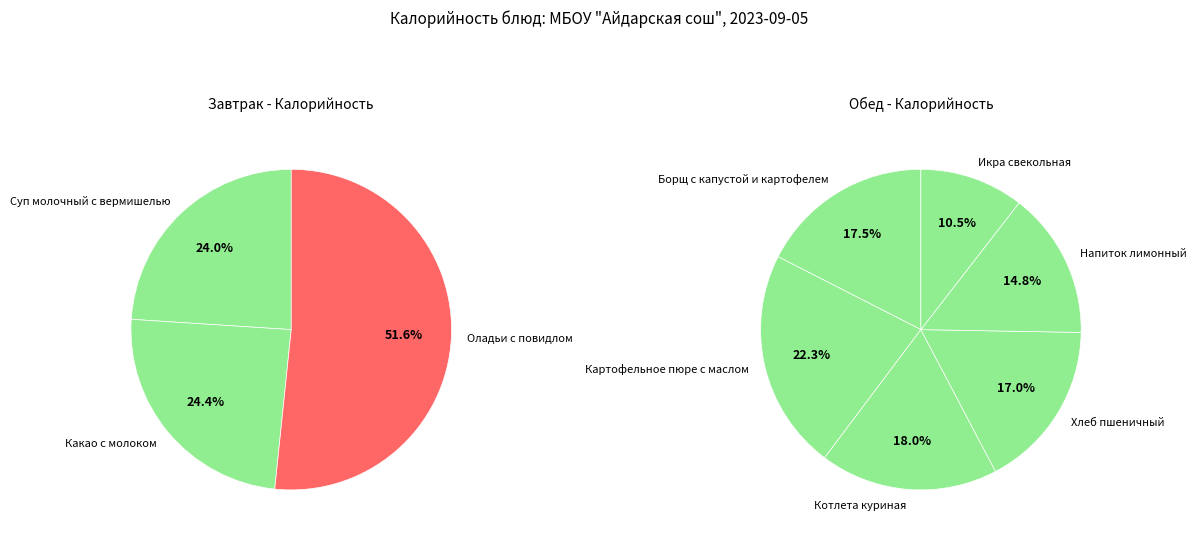

Is it true that Какао с молоком is 19% of the pie?

False